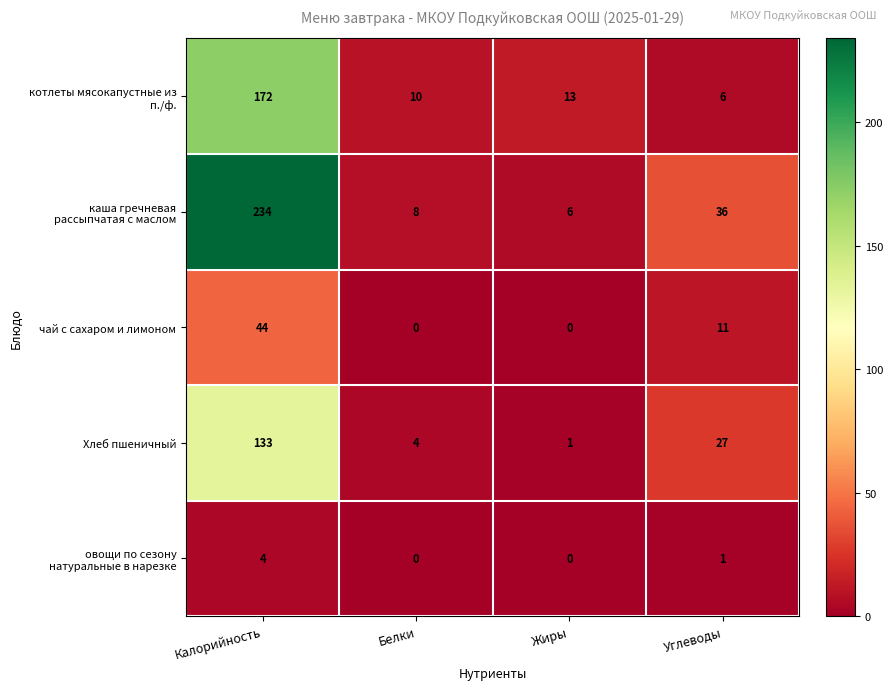

Is it true that чай с сахаром и лимоном equals 4 at Углеводы?

False